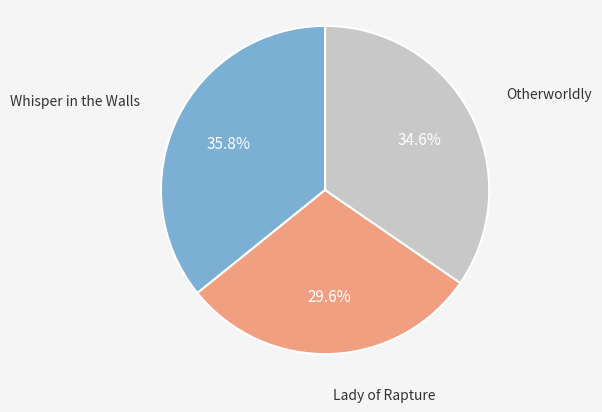

Does any single category account for the majority?

No